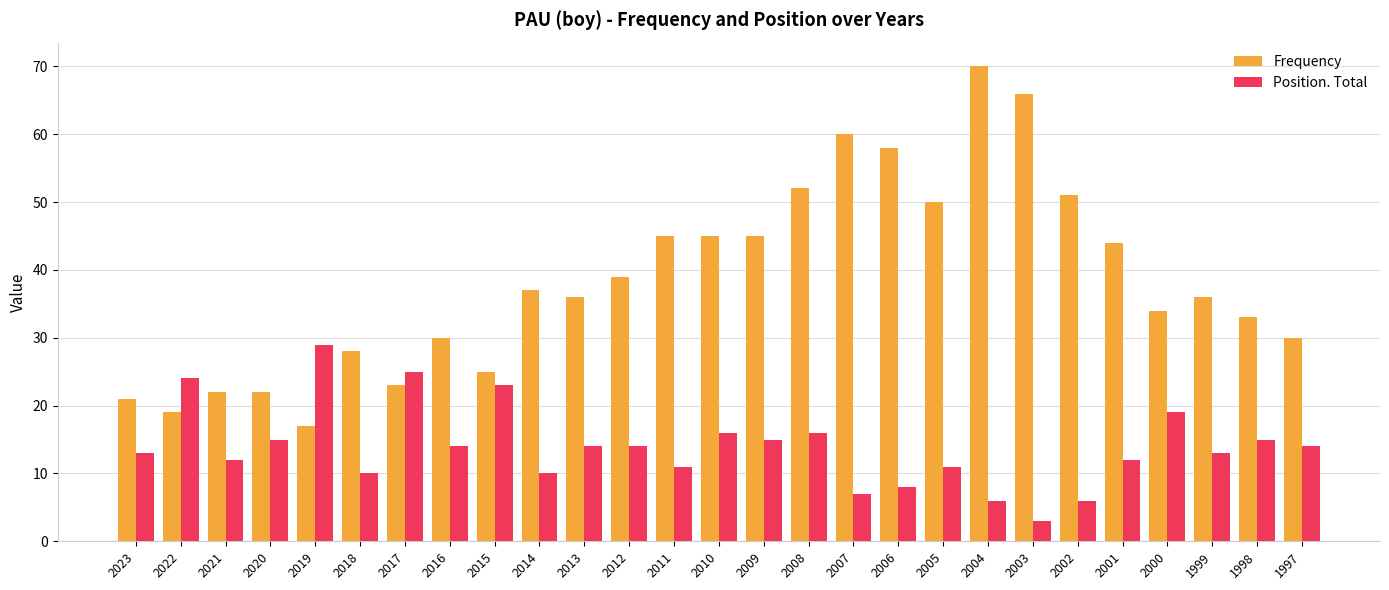

The Frequency series shows 13 at 1997. True or false?

False